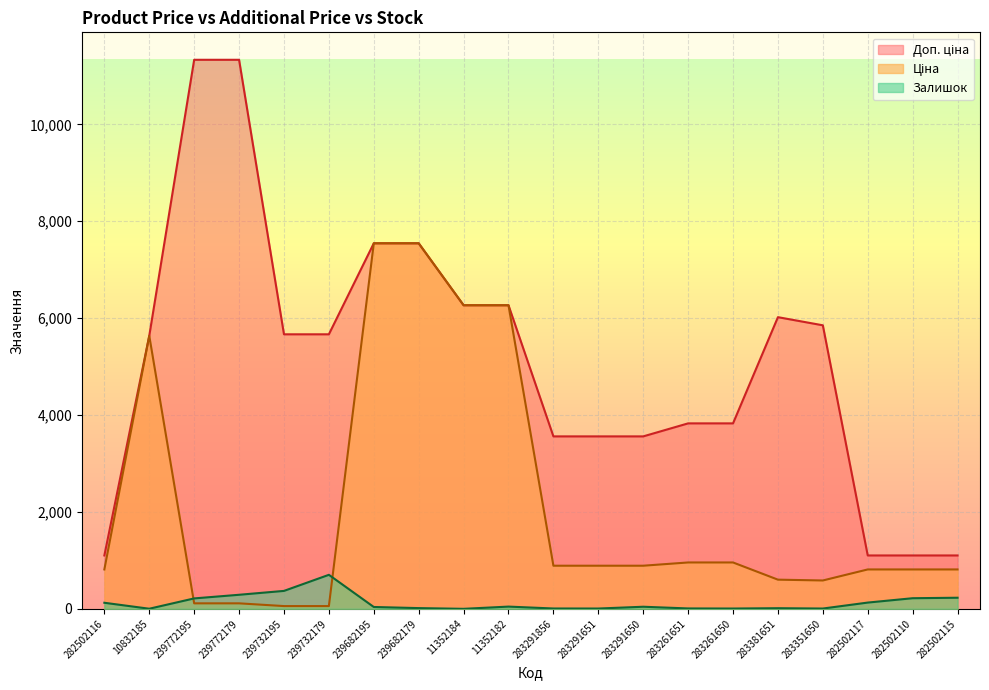

What is the label of the 20th point from the left?

282502115